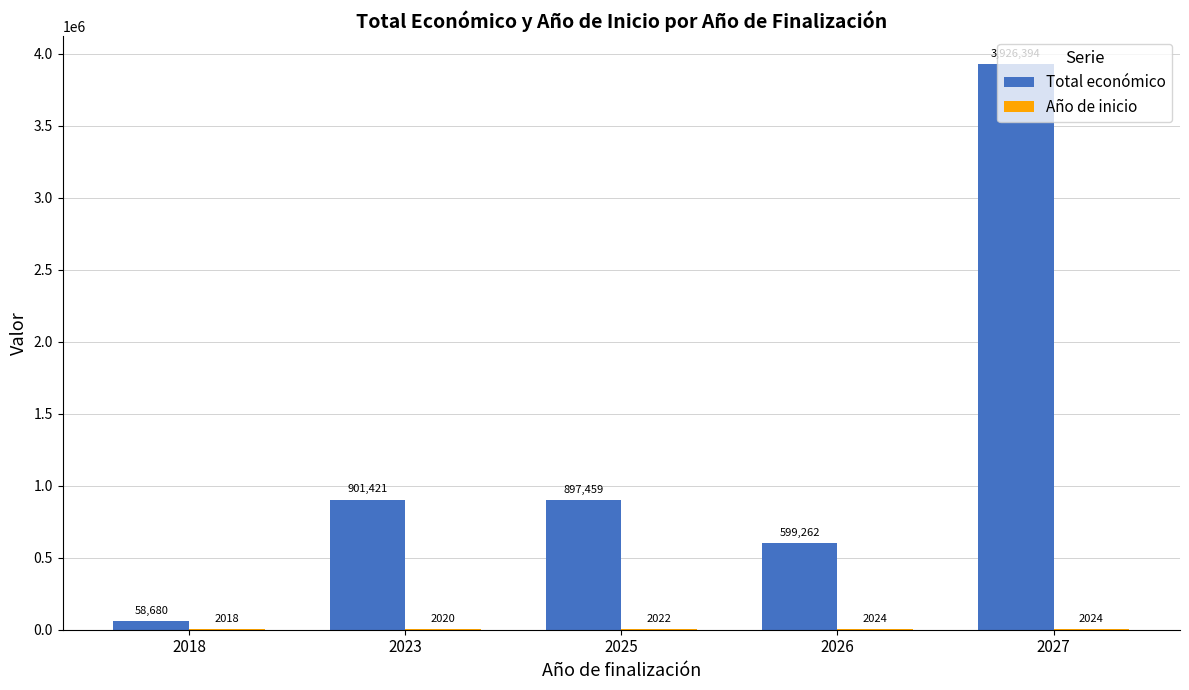

What is the sum of the Total económico values at 2018 and 2025?

956139